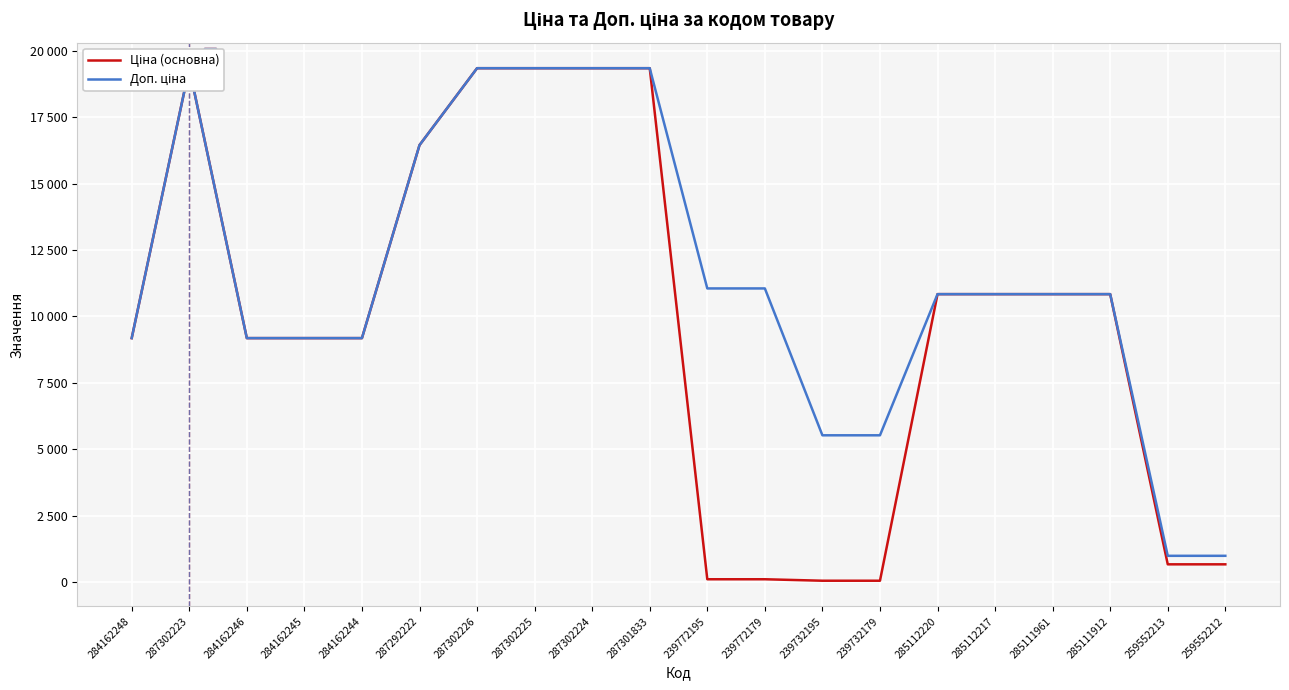

Reading right to left, extract all data points from this chart.

Ціна: 259552212=672.1	259552213=672.1	285111912=10840.1	285111961=10840.1	285112217=10840.1	285112220=10840.1	239732179=55.3	239732195=55.3	239772179=110.5	239772195=110.5	287301833=19343.1	287302224=19343.1	287302225=19343.1	287302226=19343.1	287292222=16448.2	284162244=9185.1	284162245=9185.1	284162246=9185.1	287302223=19343.1	284162248=9185.1
Доп. ціна: 259552212=992.7	259552213=992.7	285111912=10840.1	285111961=10840.1	285112217=10840.1	285112220=10840.1	239732179=5528.0	239732195=5528.0	239772179=11055.0	239772195=11055.0	287301833=19343.1	287302224=19343.1	287302225=19343.1	287302226=19343.1	287292222=16448.2	284162244=9185.1	284162245=9185.1	284162246=9185.1	287302223=19343.1	284162248=9185.1